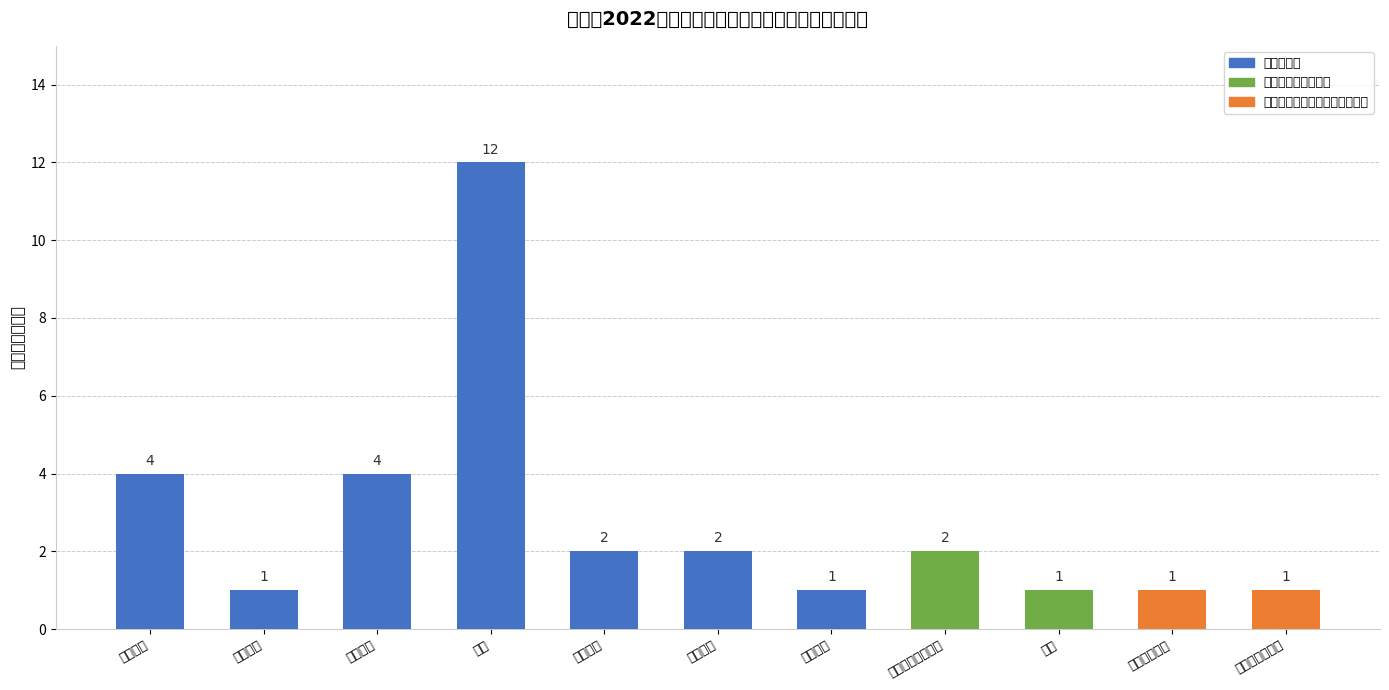

At which label does the data first exceed 2?

中医医师